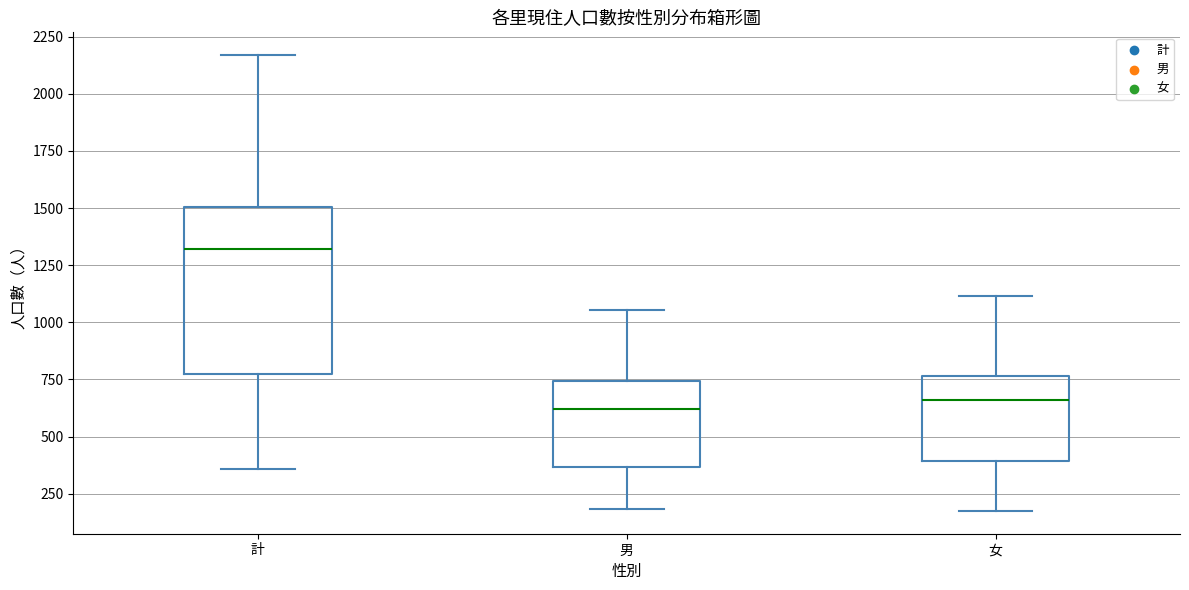

Comparing the boxes themselves (not the whiskers), which one is the tallest?

計